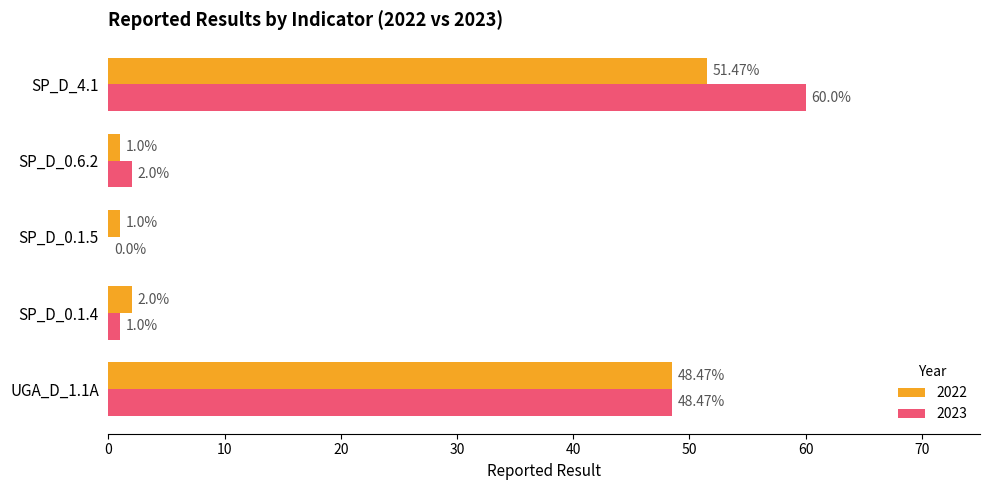

Between UGA_D_1.1A and SP_D_4.1, which series saw the biggest shift?

2023